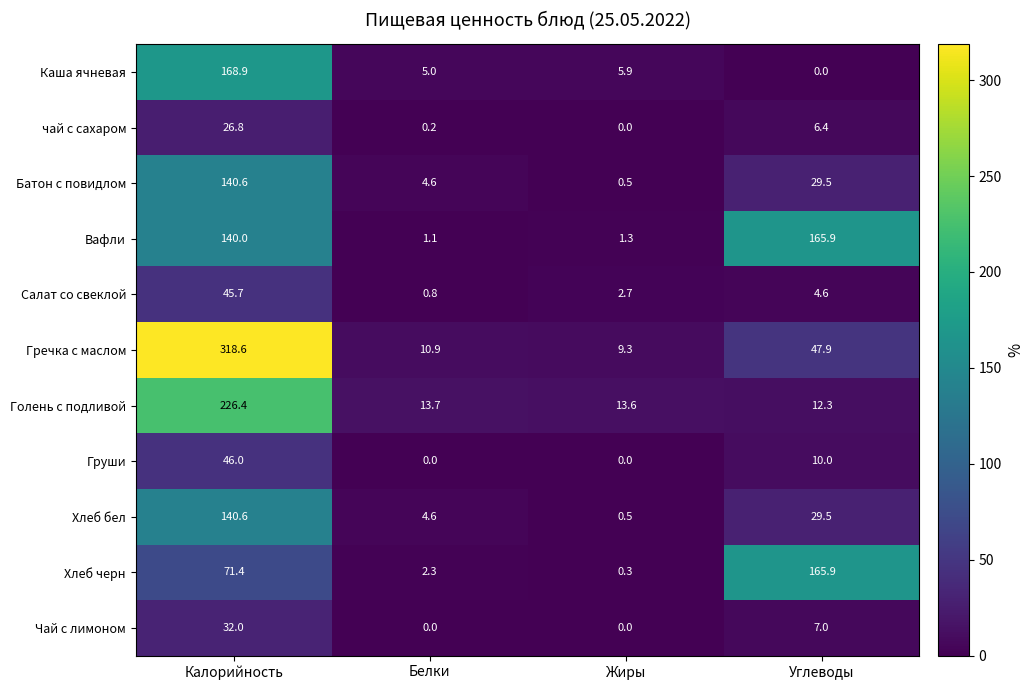

What is the difference between the maximum and minimum values in the чай с сахаром series?

26.8